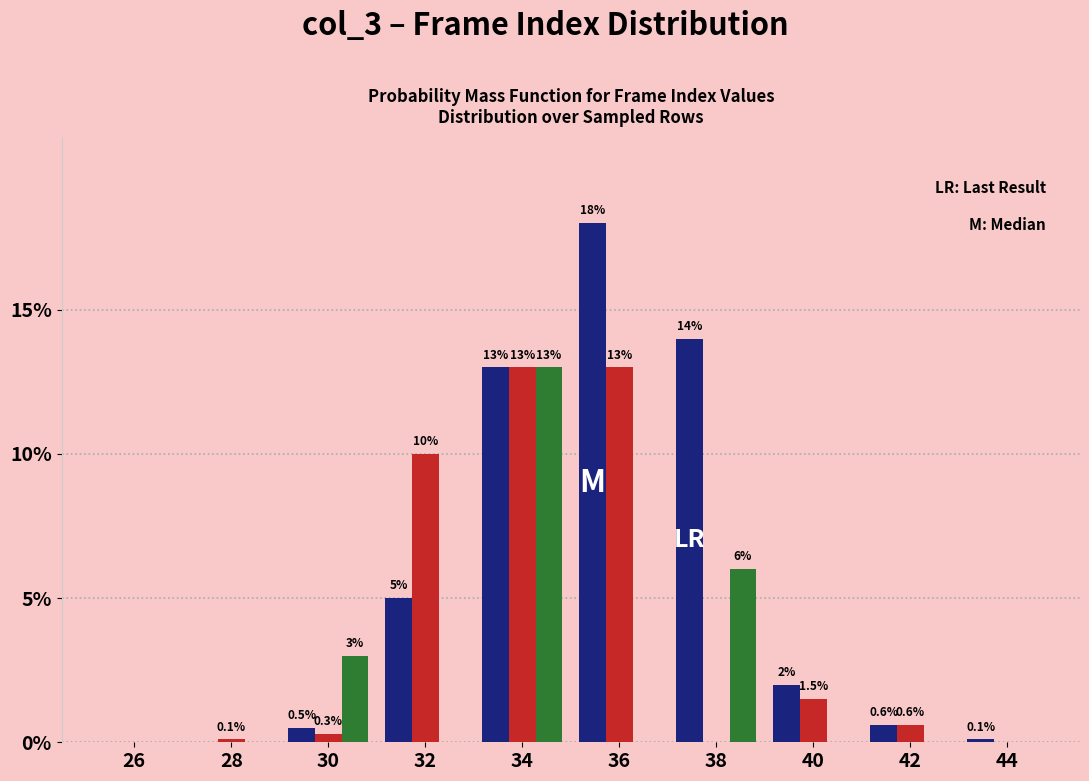

What is the total value across all series at 32?

15.0